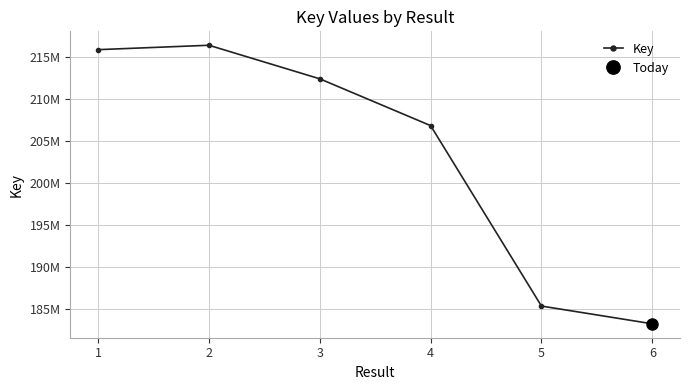

True or false: the data shows 374739417 at 3.

False